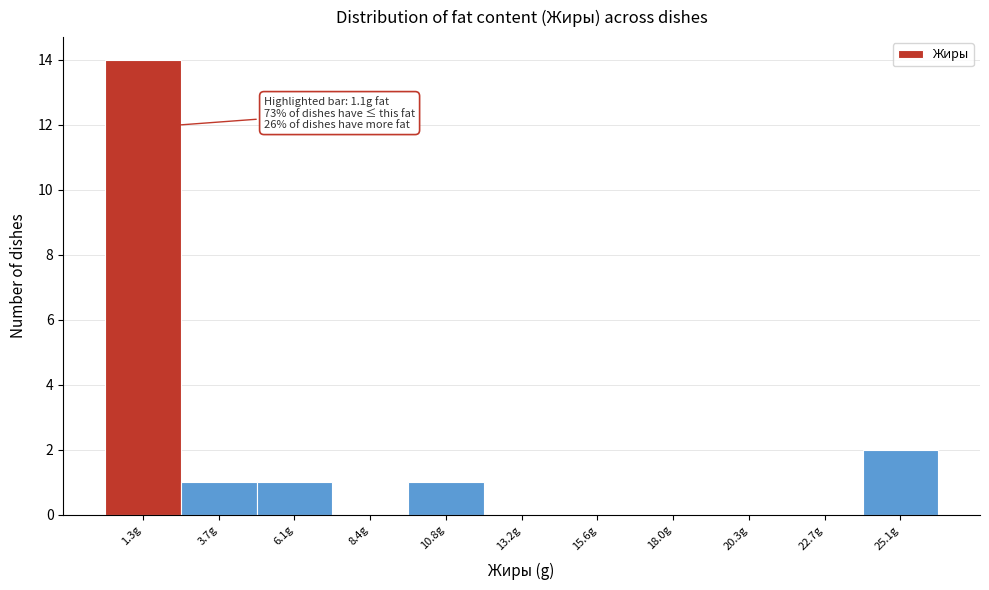

Which range on the x-axis has the tallest bar?

0.0 to 2.5